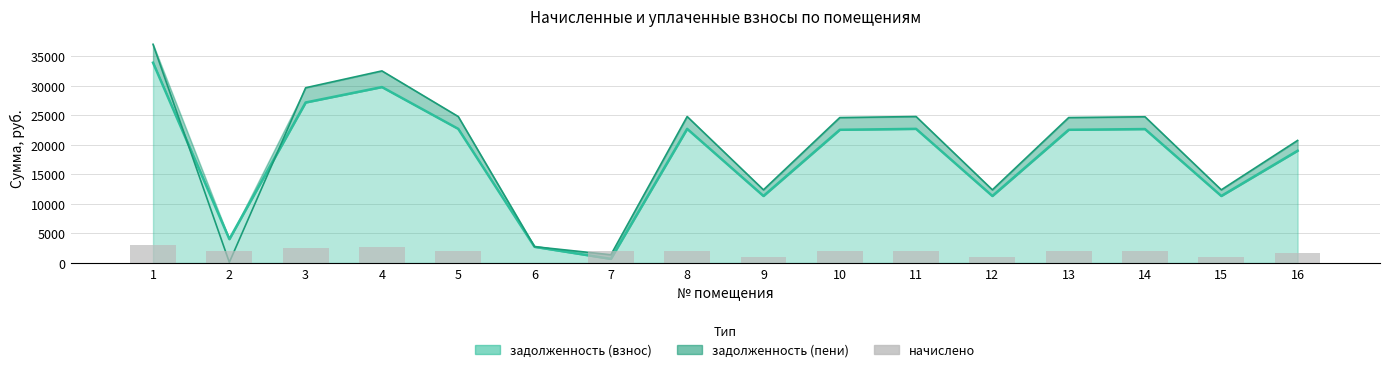

At which label is the value closest to 1569?

16